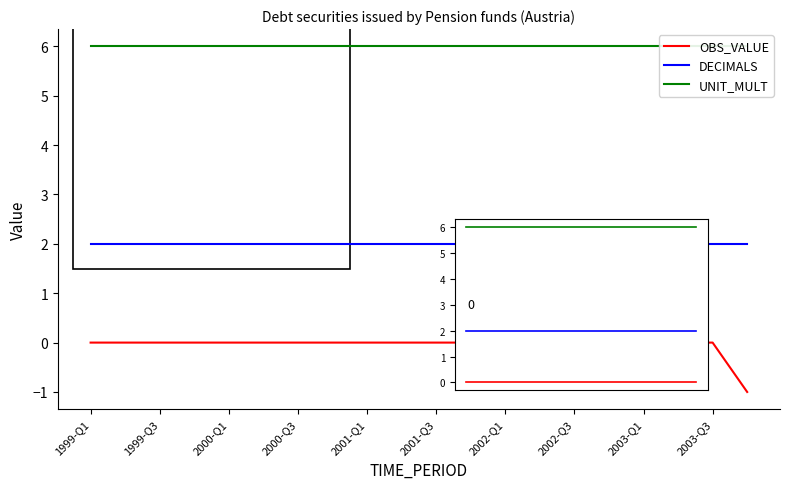

Reading left to right, transcribe all the data shown in this chart.

OBS_VALUE: 0	0	0	0	0	0	0	0	0	0	0	0	0	0	0	0	0	0	0	-1
DECIMALS: 2	2	2	2	2	2	2	2	2	2	2	2	2	2	2	2	2	2	2	2
UNIT_MULT: 6	6	6	6	6	6	6	6	6	6	6	6	6	6	6	6	6	6	6	6